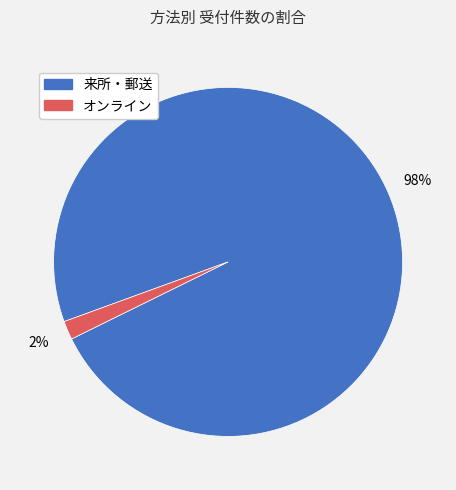

Between 来所・郵送 and オンライン, which is larger?

来所・郵送